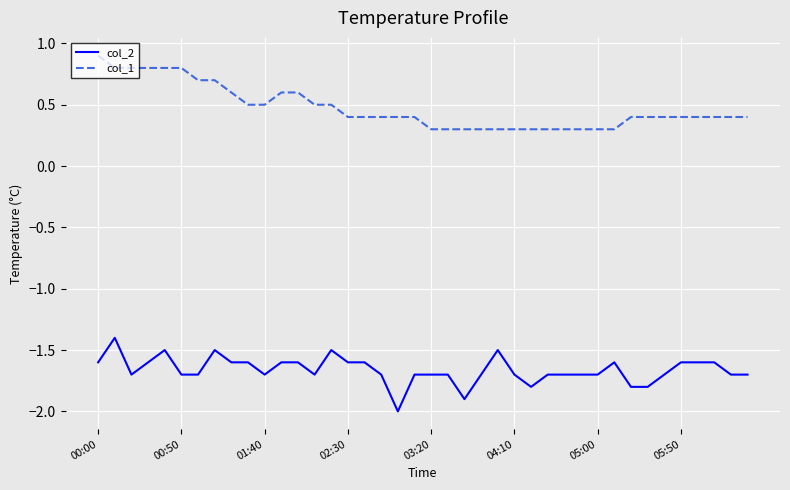

What is the difference between the maximum and minimum values in the col_2 series?

0.6